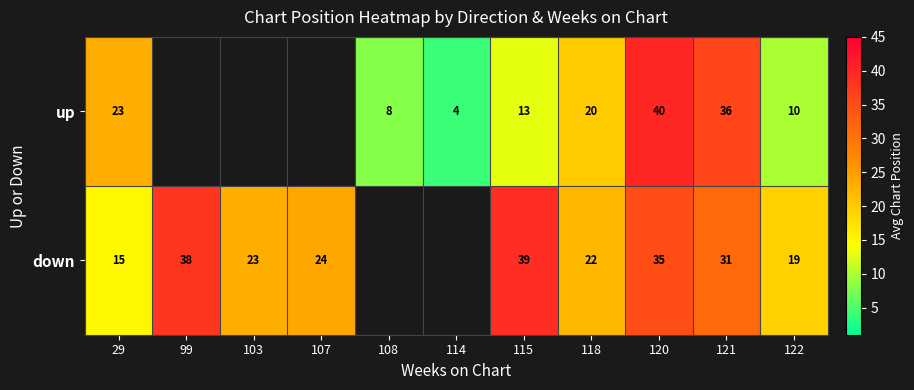

At how many categories does at least one series exceed 15?

9